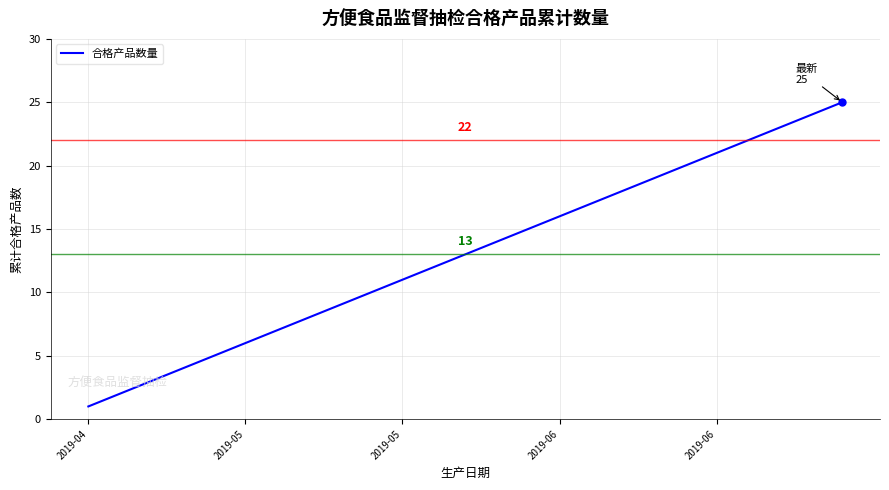

What is the difference between the maximum and minimum values?

24